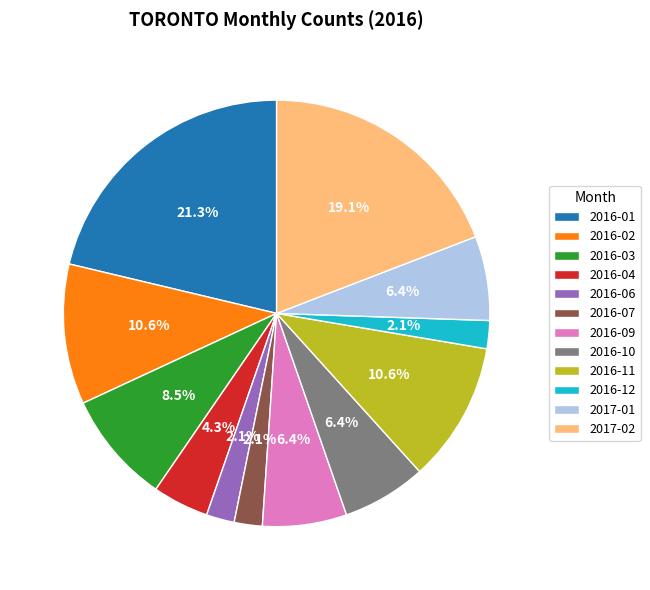

Does 2016-11 represent more than half of the total?

No